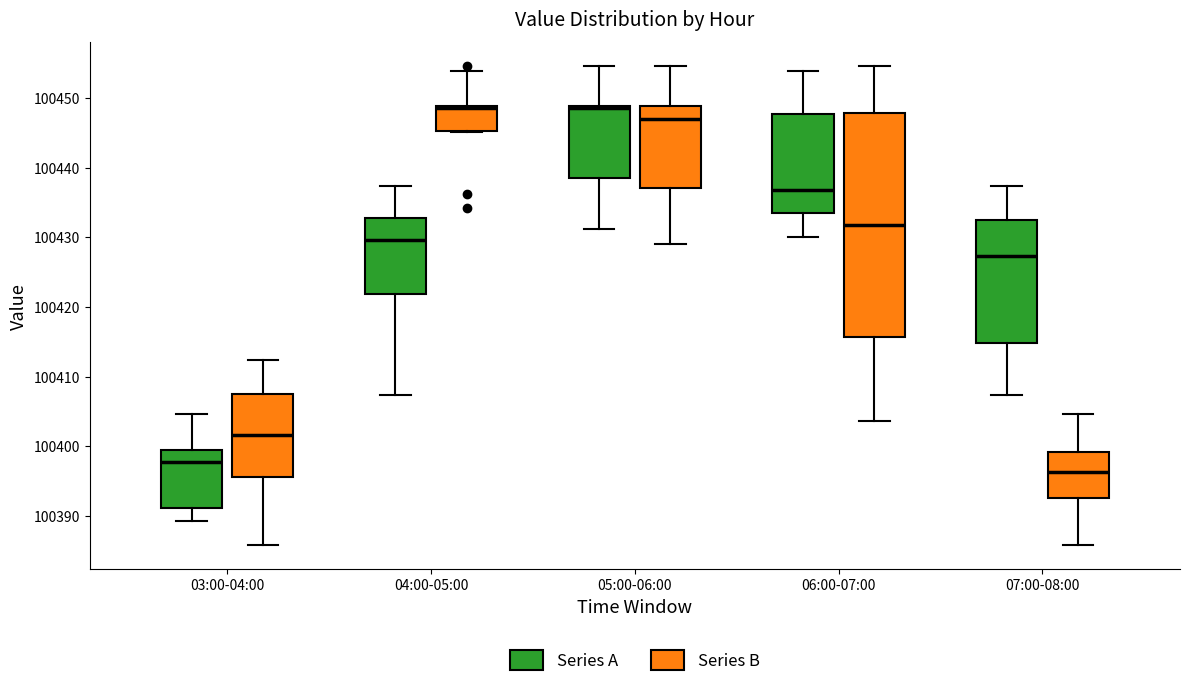

Comparing the boxes themselves (not the whiskers), which one is the tallest?

06:00-07:00 (Series B)